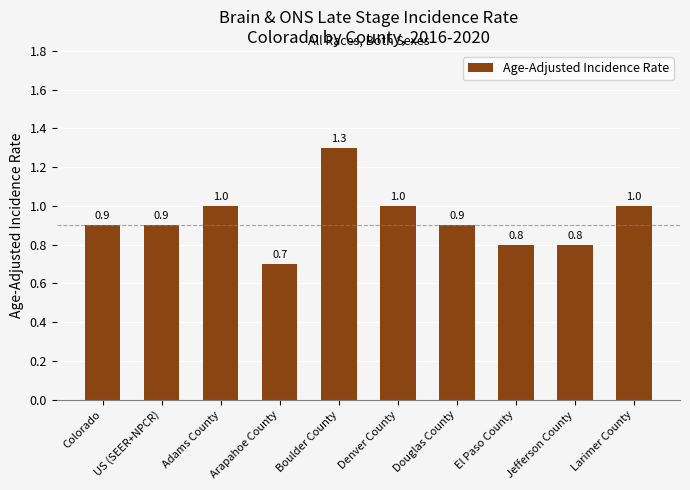

What is the sum of the values at Boulder County and Denver County?

2.3